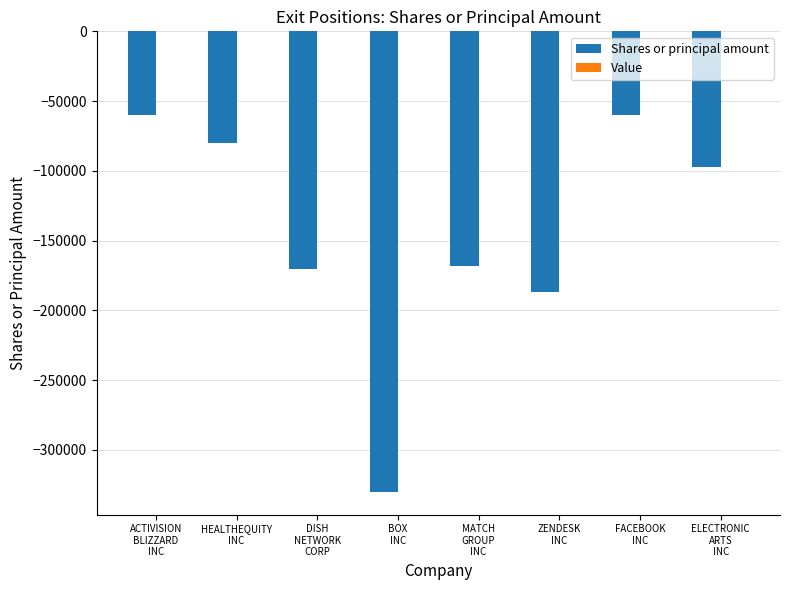

Reading left to right, list all the values displayed in this chart.

-60000	-79940	-170000	-329788	-167988	-186798	-60000	-97081